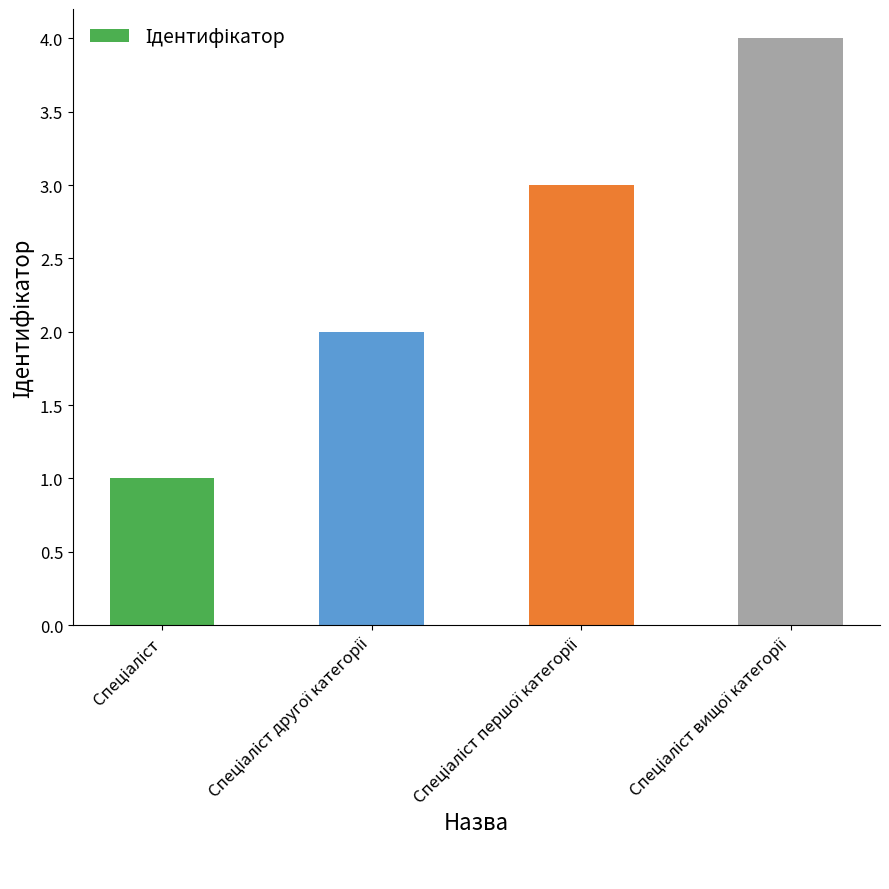

Are the bars grouped side by side (vs. stacked)?

No